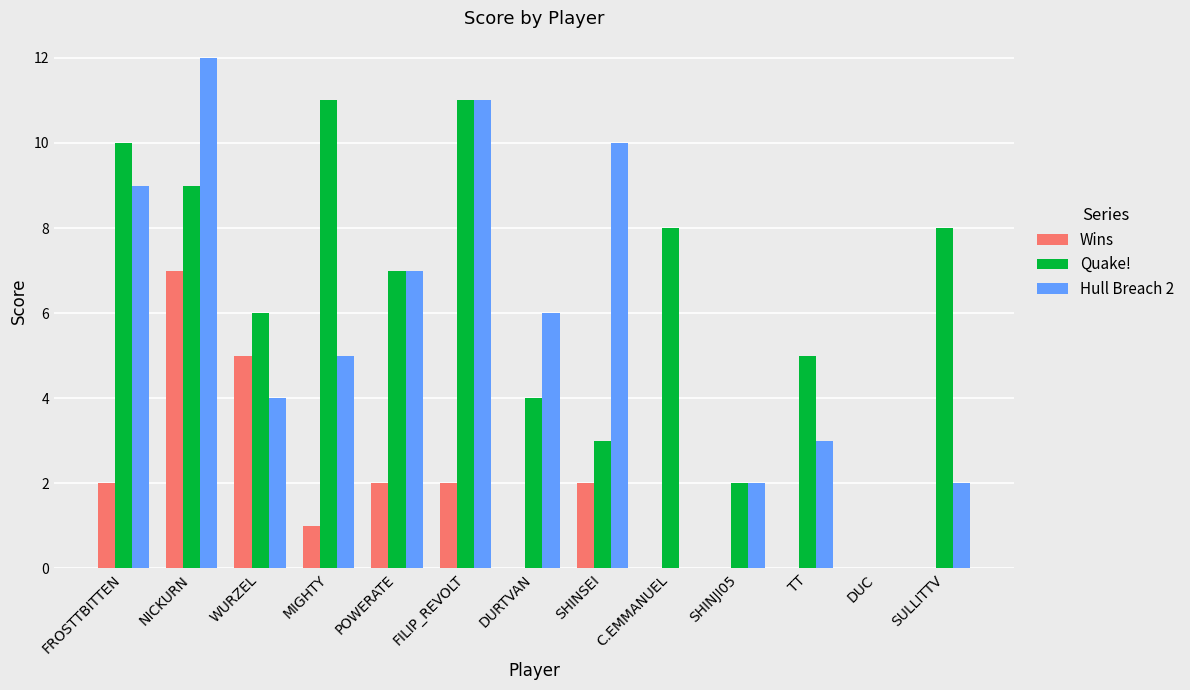

How many groups of bars are there?

13